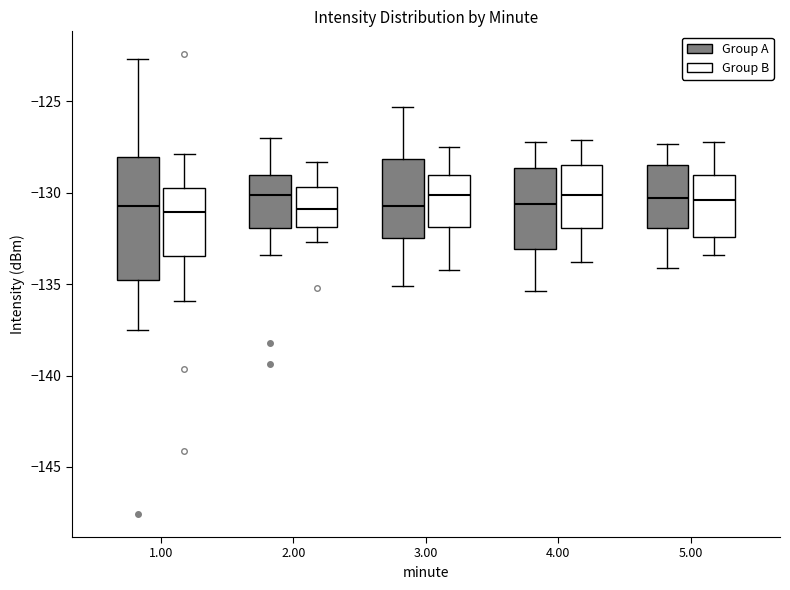

Reading left to right, read every box against the y-axis: the position of its median line, the range the box covers, and the ends of its whiskers. The values are not printed on the chart, so give them approximately, as read against the axis.

1.00 (Group A): median -130.5, box -135.0 to -128.0, whiskers -137.5 to -122.5
1.00 (Group B): median -131.0, box -133.5 to -130.0, whiskers -136.0 to -128.0
2.00 (Group A): median -130.0, box -132.0 to -129.0, whiskers -133.5 to -127.0
2.00 (Group B): median -131.0, box -132.0 to -129.5, whiskers -132.5 to -128.5
3.00 (Group A): median -130.5, box -132.5 to -128.0, whiskers -135.0 to -125.5
3.00 (Group B): median -130.0, box -132.0 to -129.0, whiskers -134.0 to -127.5
4.00 (Group A): median -130.5, box -133.0 to -128.5, whiskers -135.5 to -127.0
4.00 (Group B): median -130.0, box -132.0 to -128.5, whiskers -134.0 to -127.0
5.00 (Group A): median -130.5, box -132.0 to -128.5, whiskers -134.0 to -127.5
5.00 (Group B): median -130.5, box -132.5 to -129.0, whiskers -133.5 to -127.0